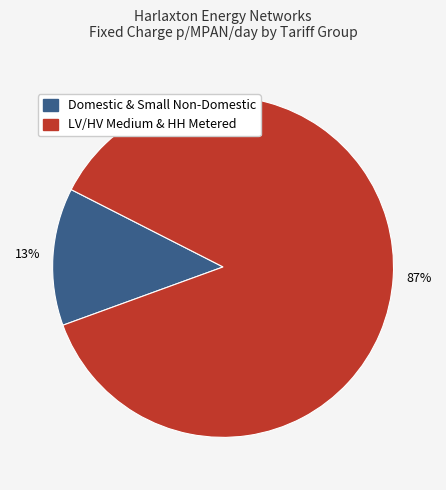

Does any single category account for the majority?

Yes